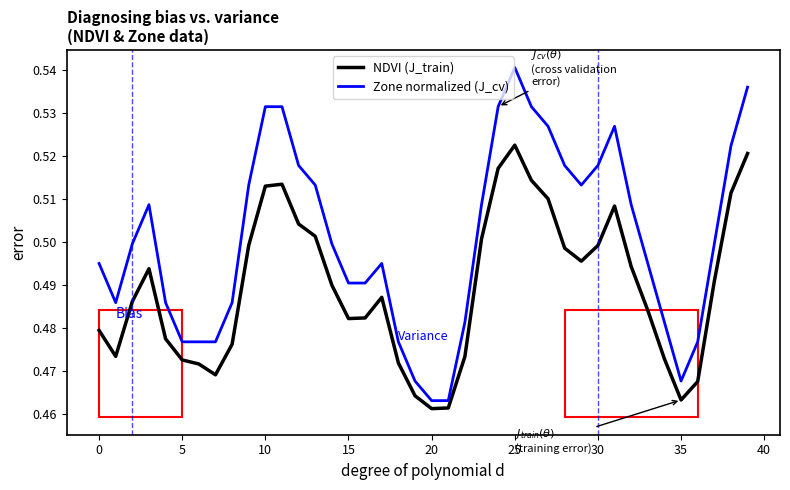

What is the difference between the second highest and minimum values in the Zone normalized (J_cv) series?

0.1